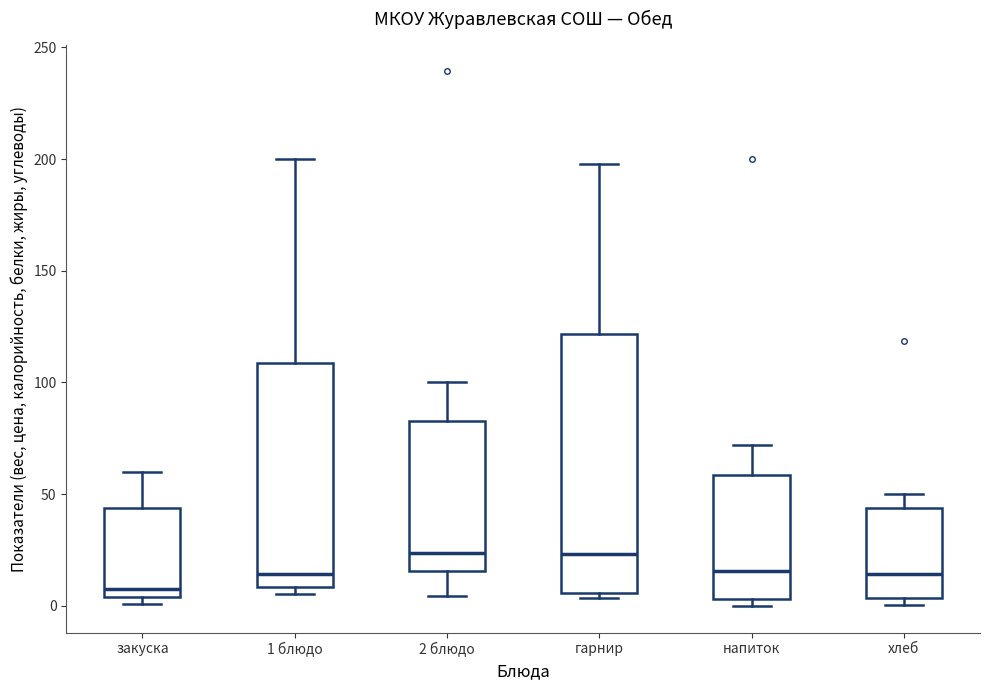

Where does the lower whisker of the box for 2 блюдо end on the y-axis? The values are not printed on the chart, so give them approximately, as read against the axis.

5